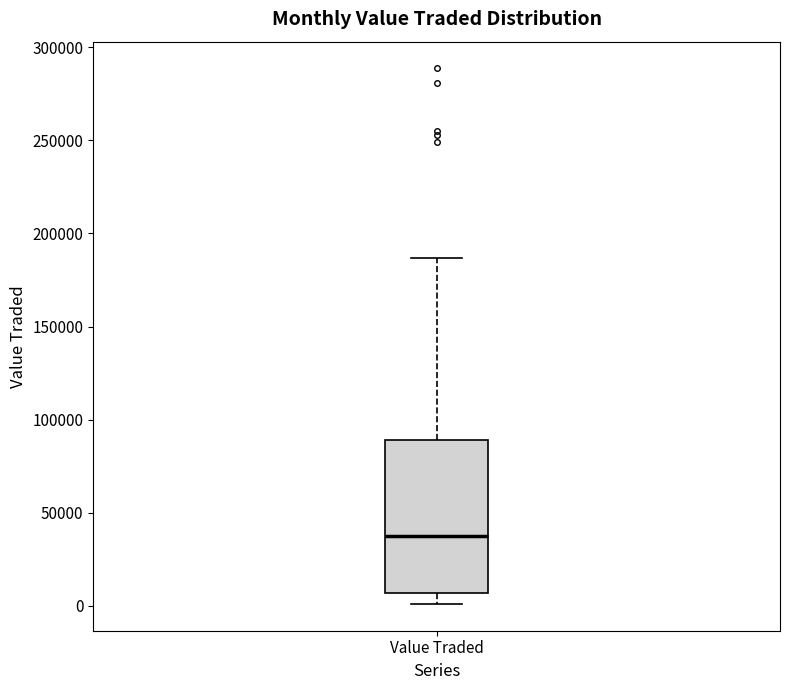

Where is the upper edge of the box for Value Traded on the y-axis? The values are not printed on the chart, so give them approximately, as read against the axis.

90000